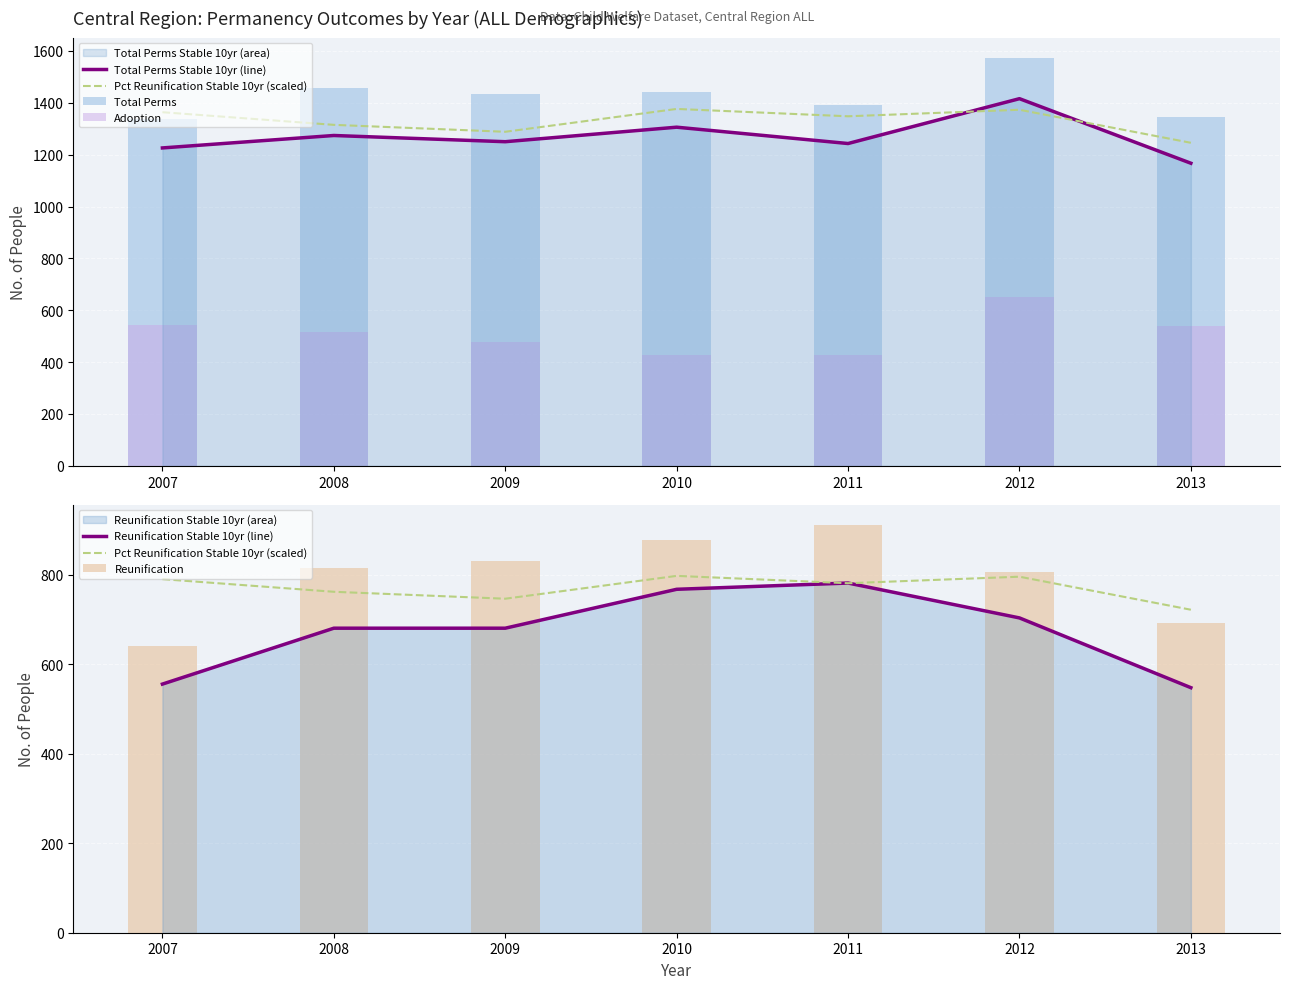

At which label is Adoption closest to 539?

2013